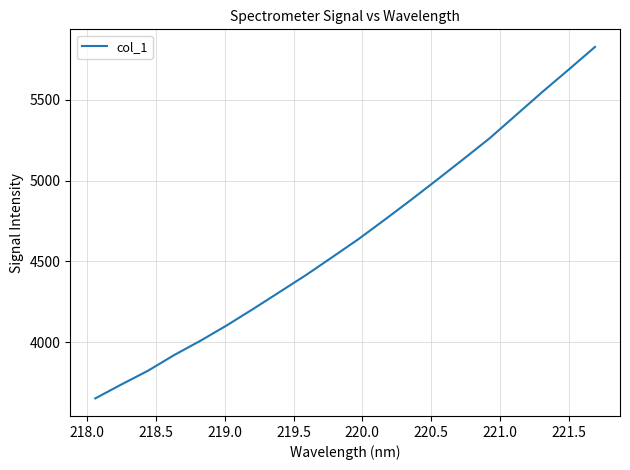

What is the greatest value displayed?

5827.7